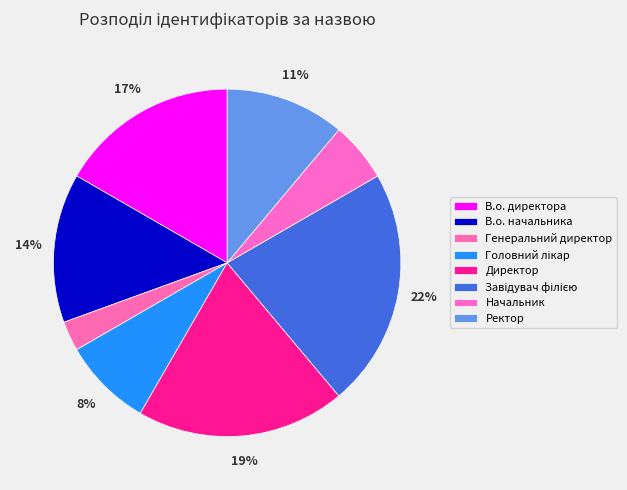

Is there a majority slice in this chart?

No